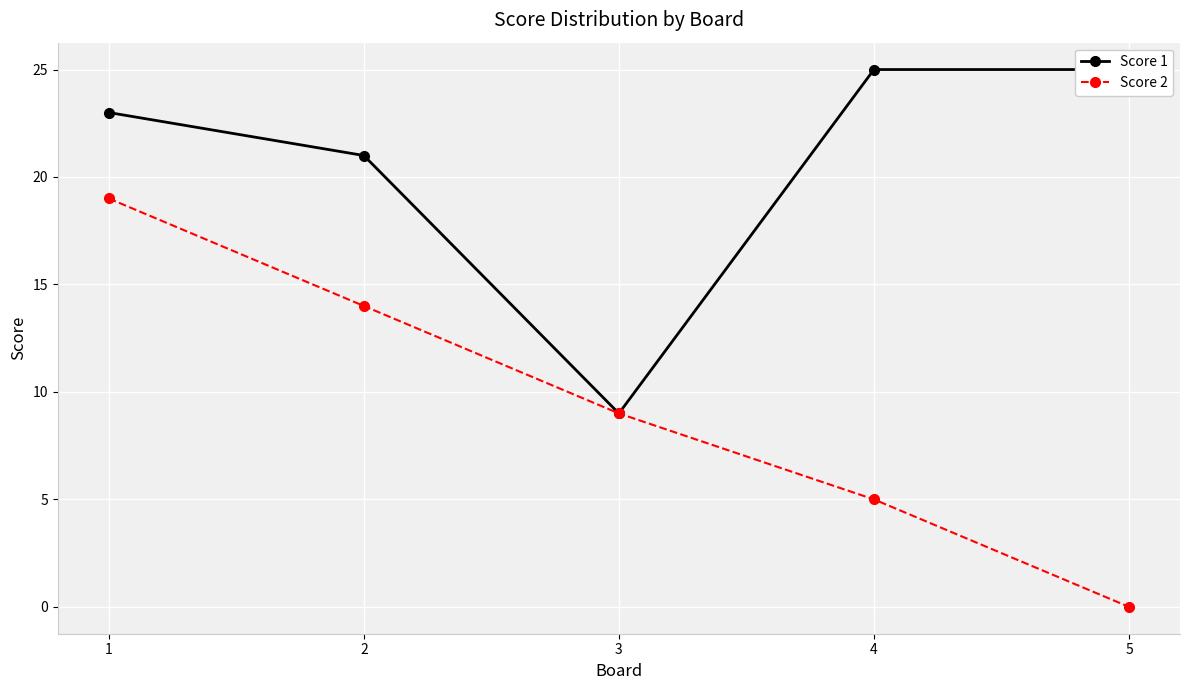

What is the minimum value for Score 1?

9